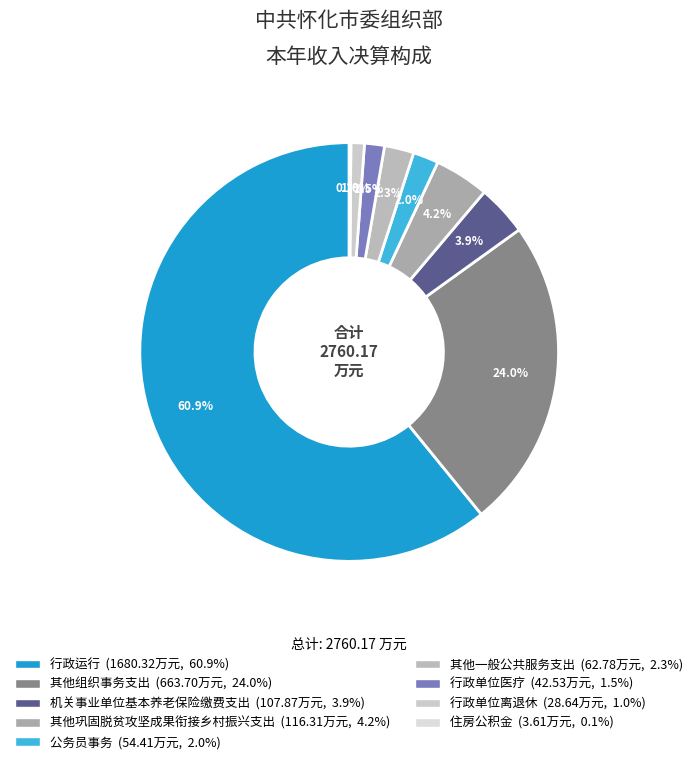

True or false: 住房公积金 accounts for 1% of the total.

False